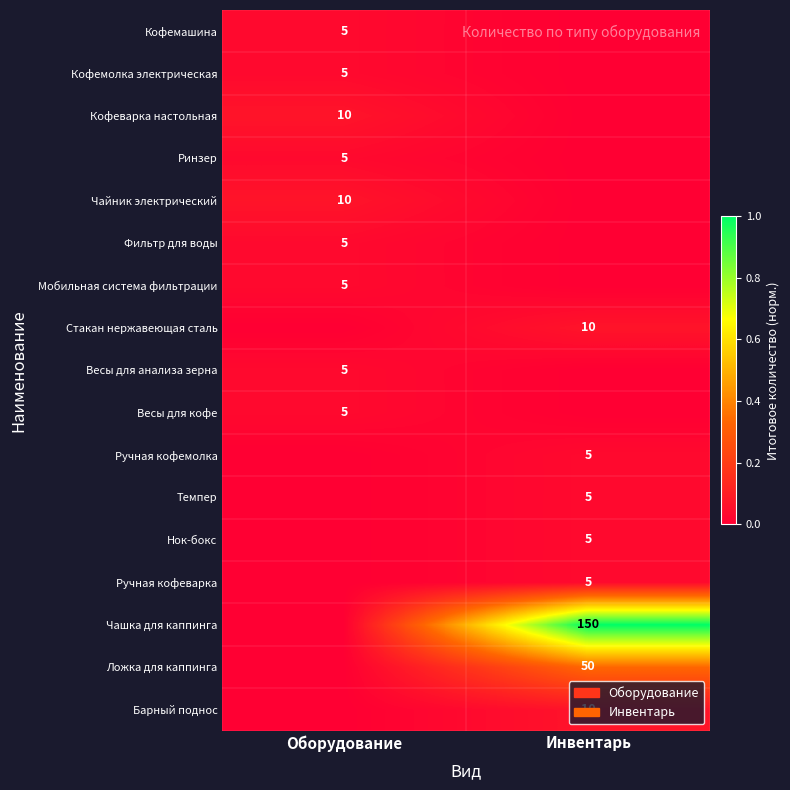

What is the maximum value shown in the chart?

1.0